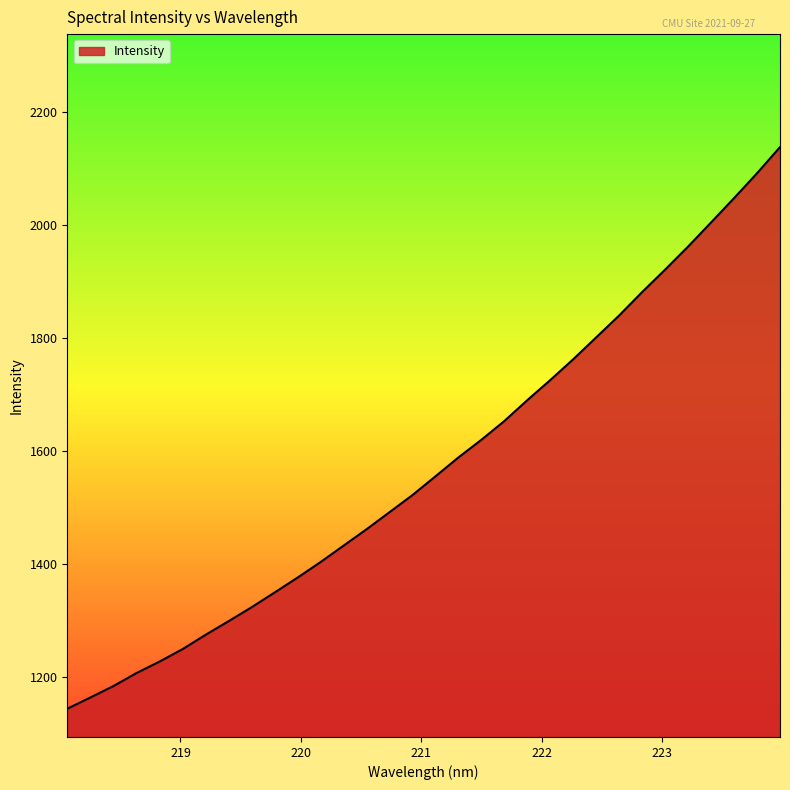

What is the smallest value displayed?

1144.0